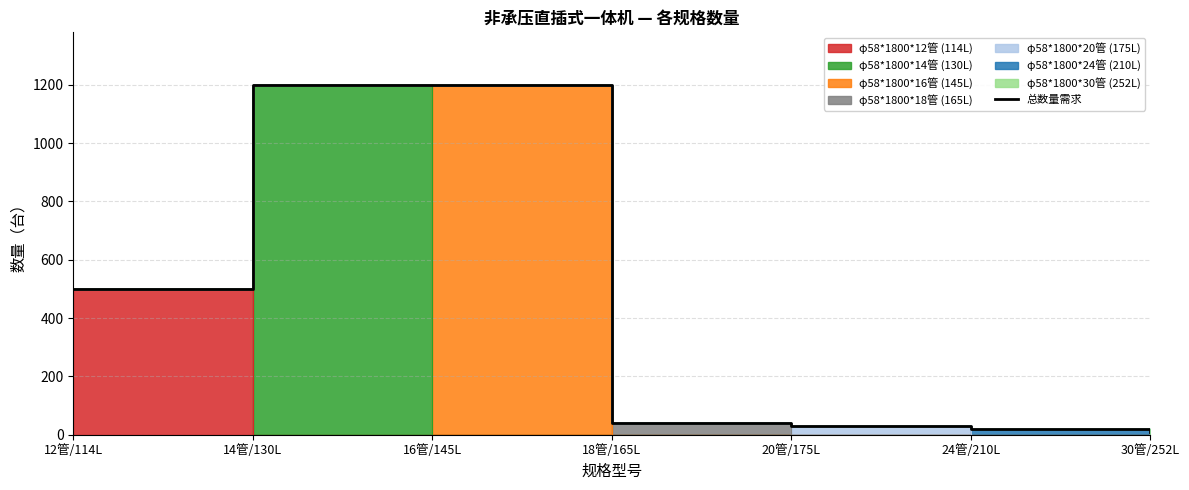

What is the approximate value at 30管/252L?

10